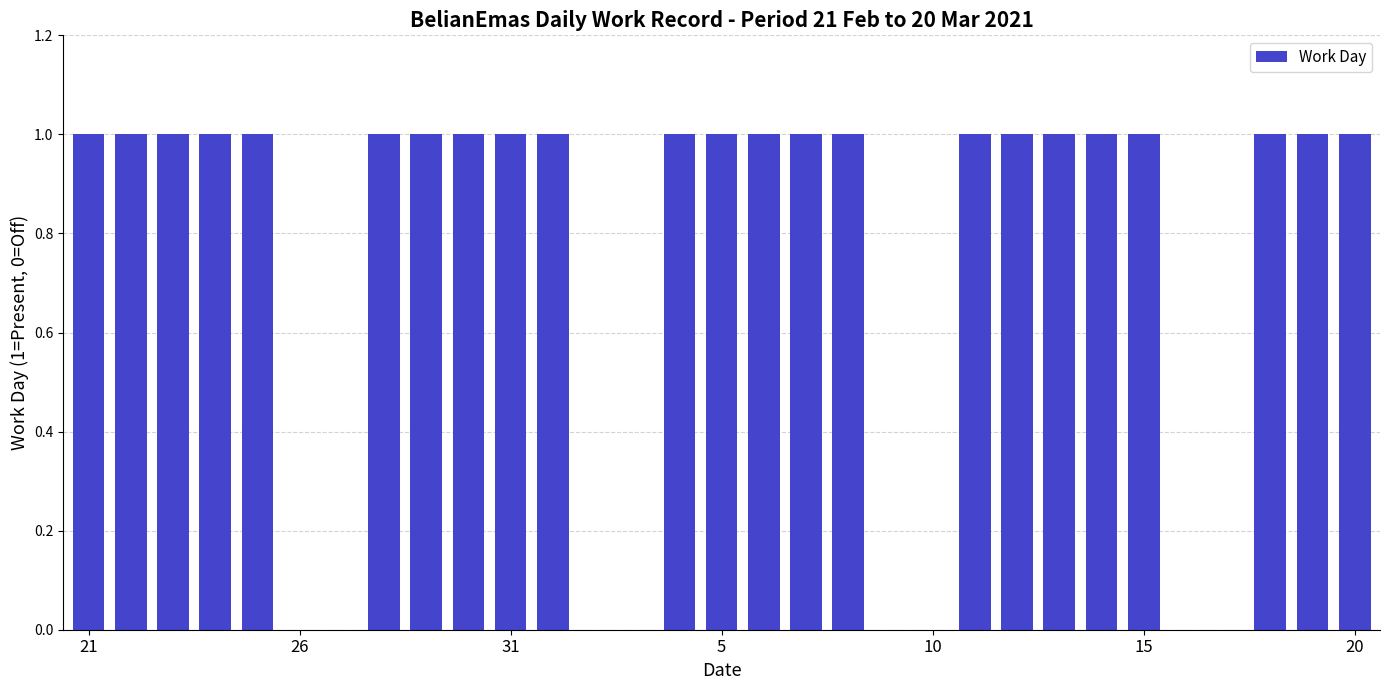

Where is the data nearest to the value 0?

26